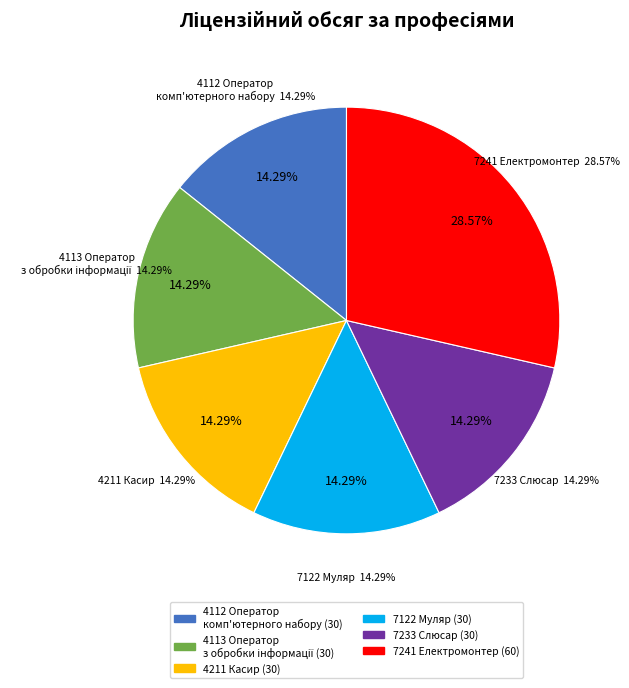

To the nearest percent, what portion does 7122 Муляр represent?

14%